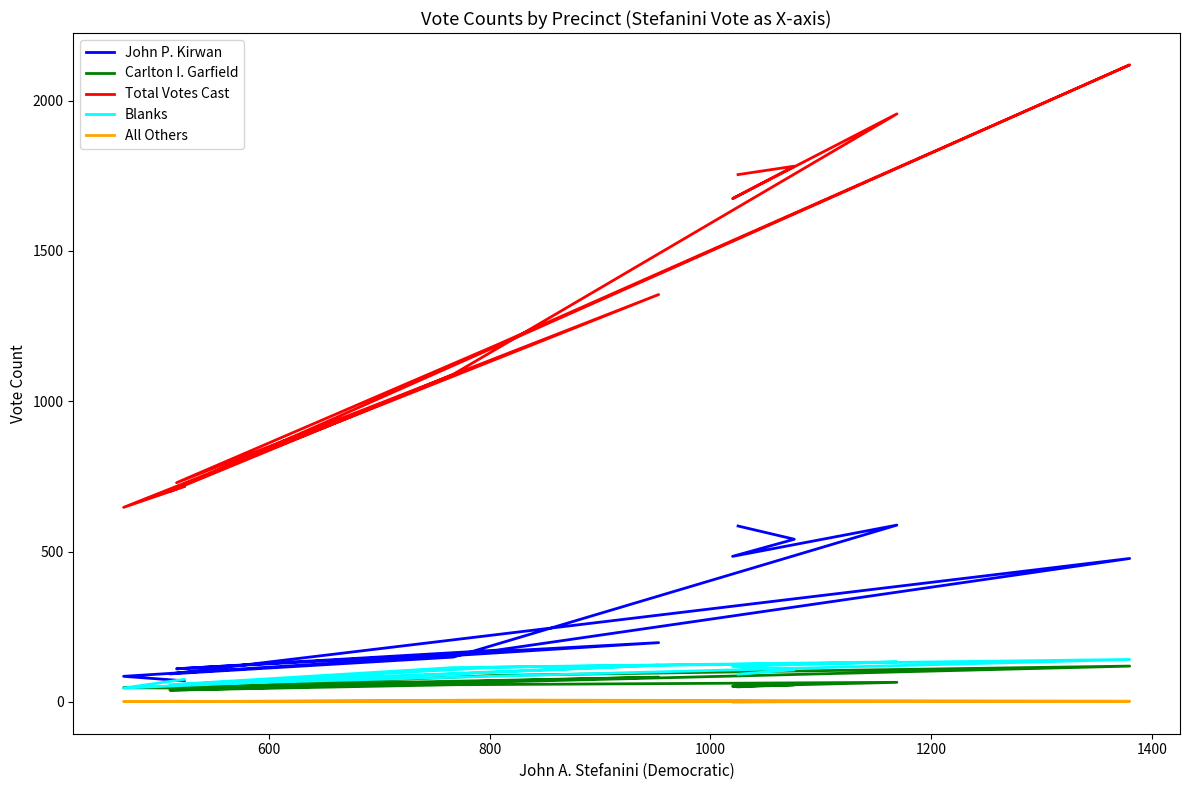

How many data points in All Others are less than 1?

1